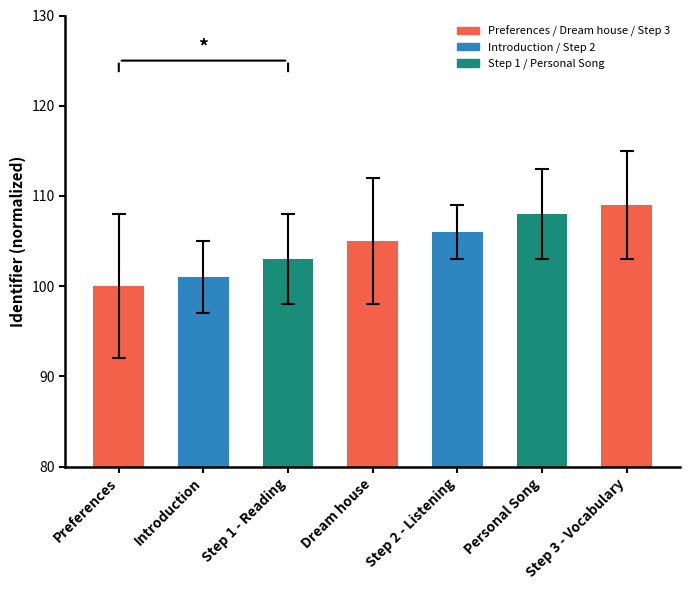

What is the change in value from Introduction to Step 1 - Reading?

+2